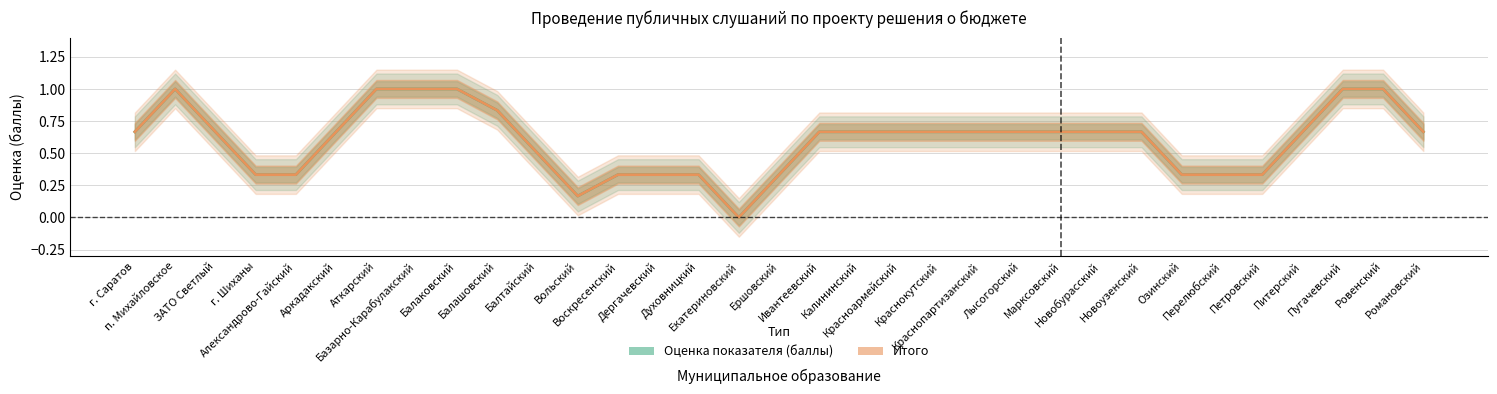

What is the label of the 32nd point from the left?

Ровенский